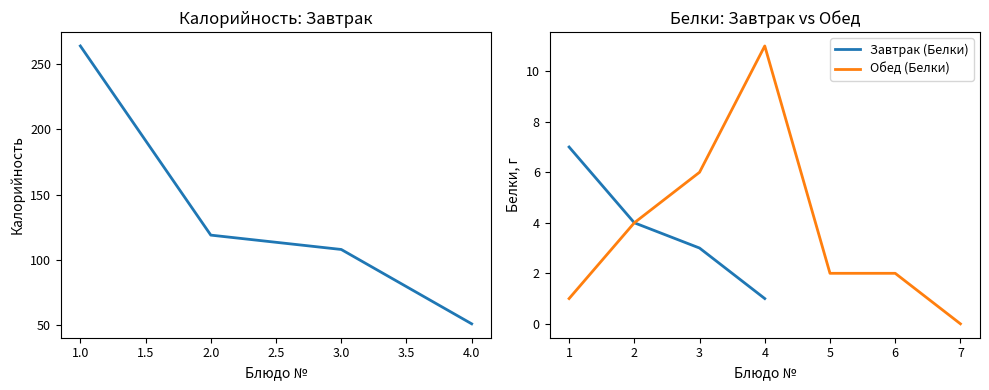

The value of Завтрак (Белки) at 3 is 3. True or false?

True